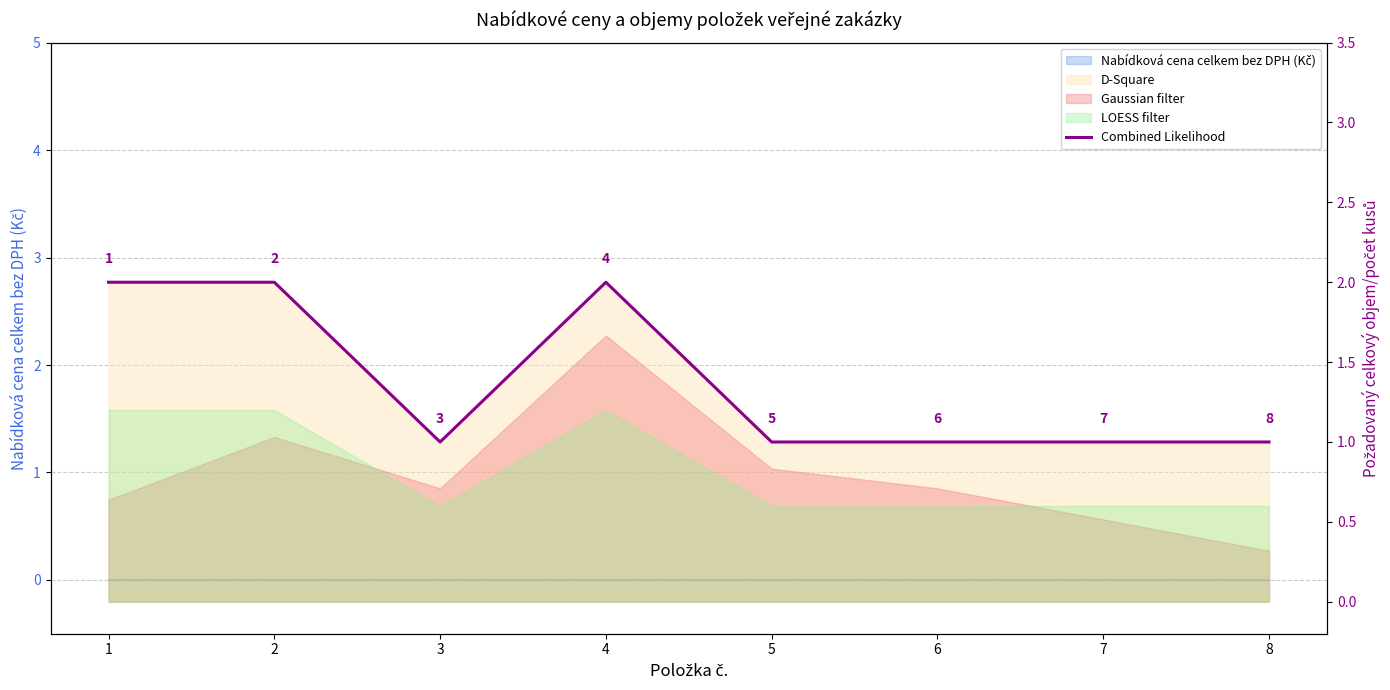

The value at 6 is 1. True or false?

True